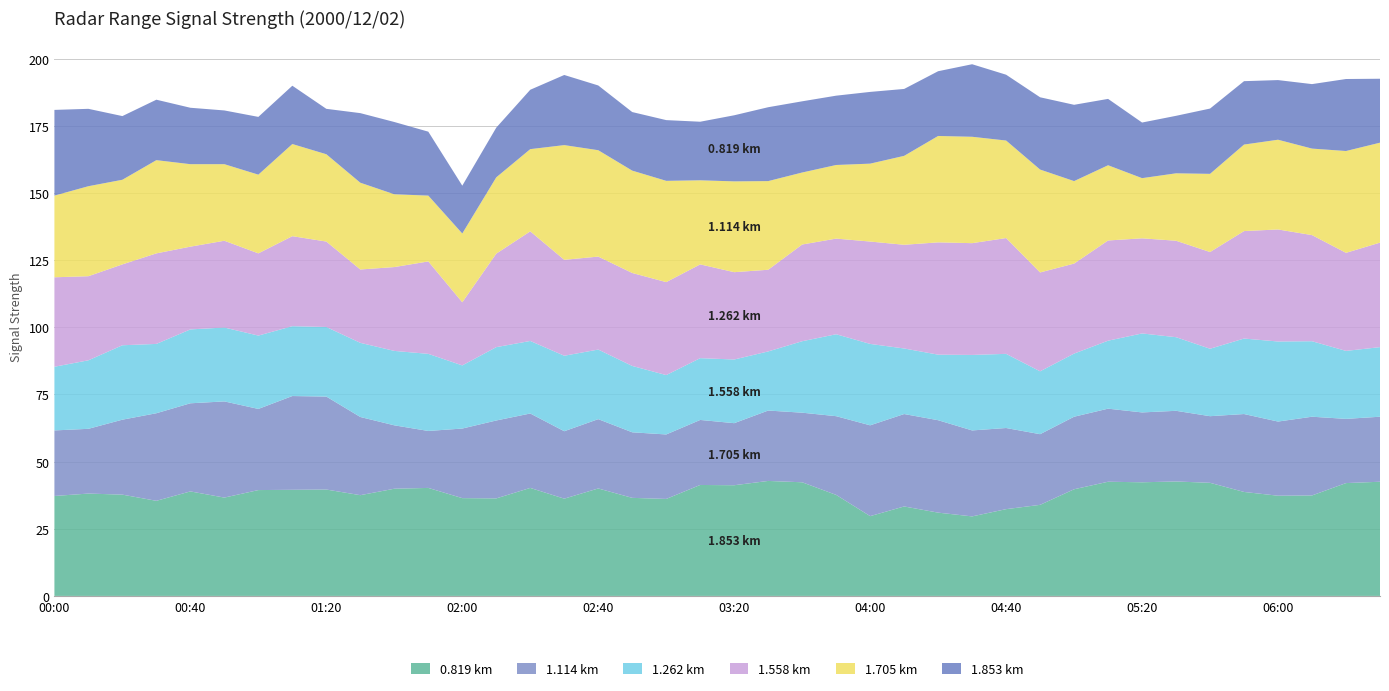

What is the total value across all series at 04:40?

194.0